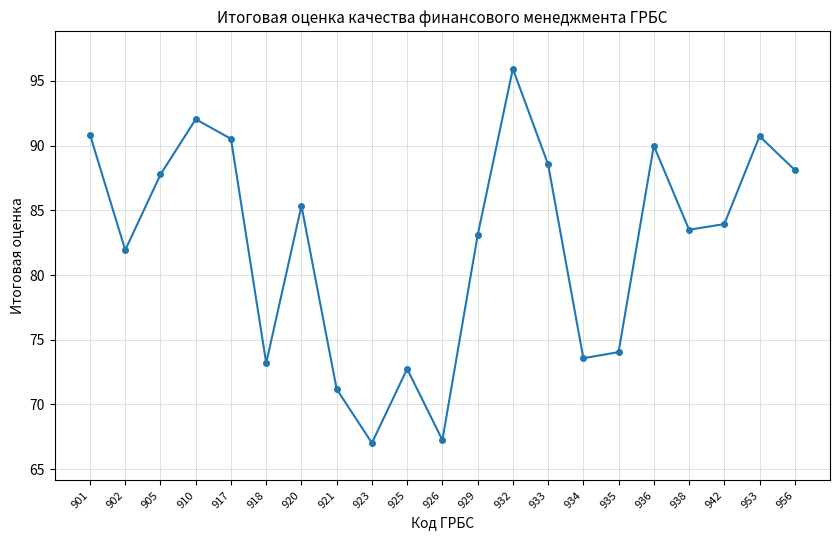

What is the value of the 19th point from the left?

83.9